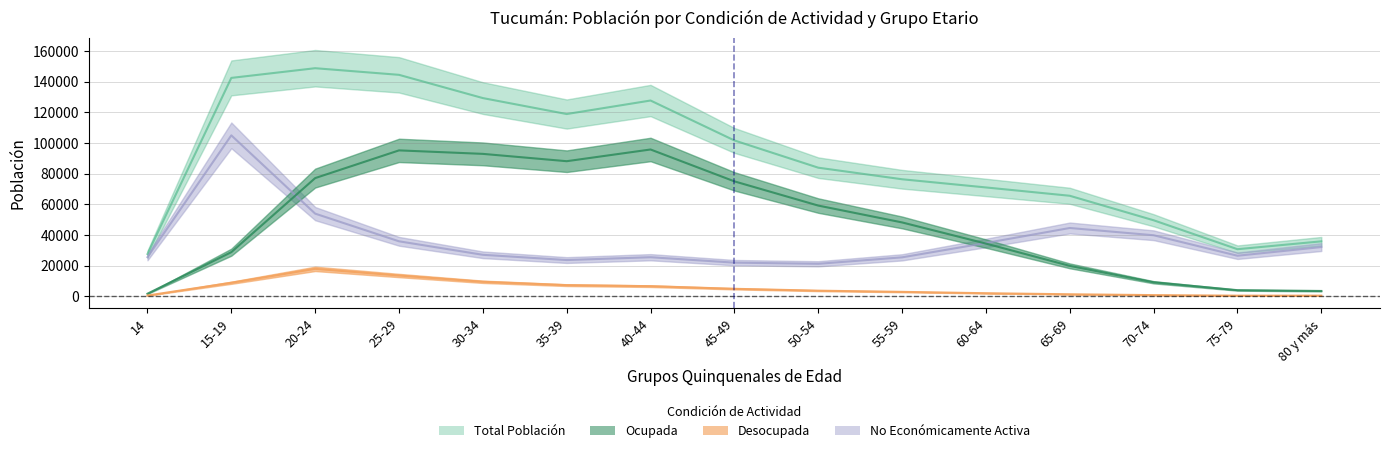

How many interior local valleys does the Total Población series have?

2